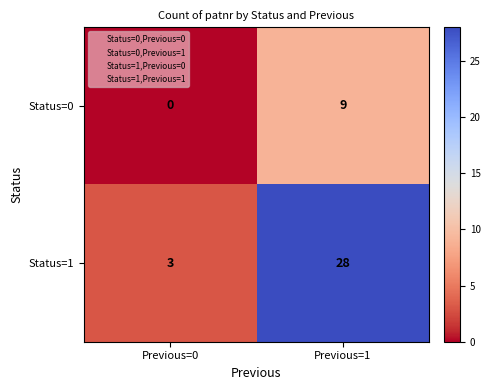

Is it true that Status=1 equals 3 at Previous=0?

True